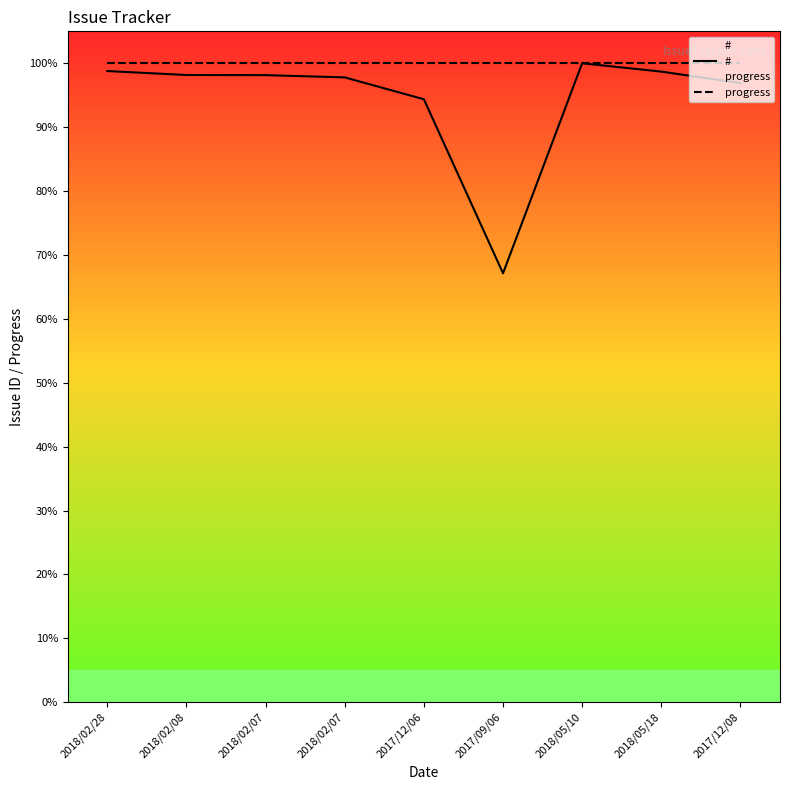

What is the sum of the # values at 2018/05/18 and 2017/12/06?

193.1